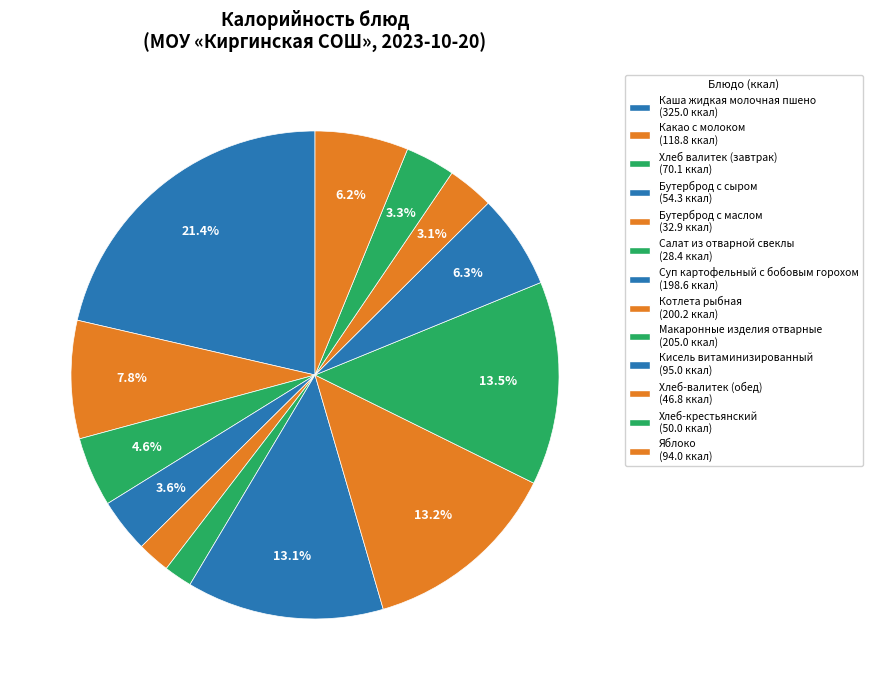

Between Макаронные изделия отварные and Хлеб-крестьянский, which is larger?

Макаронные изделия отварные